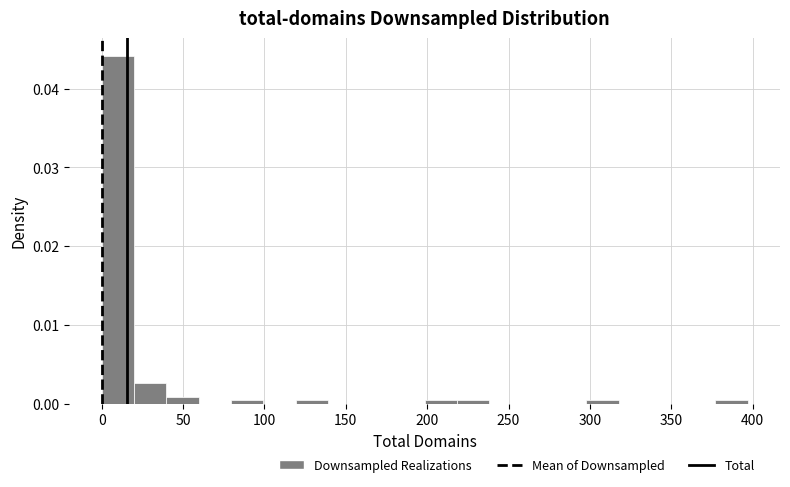

Read against the x-axis, roughly where is the centre of the tallest bar?

10